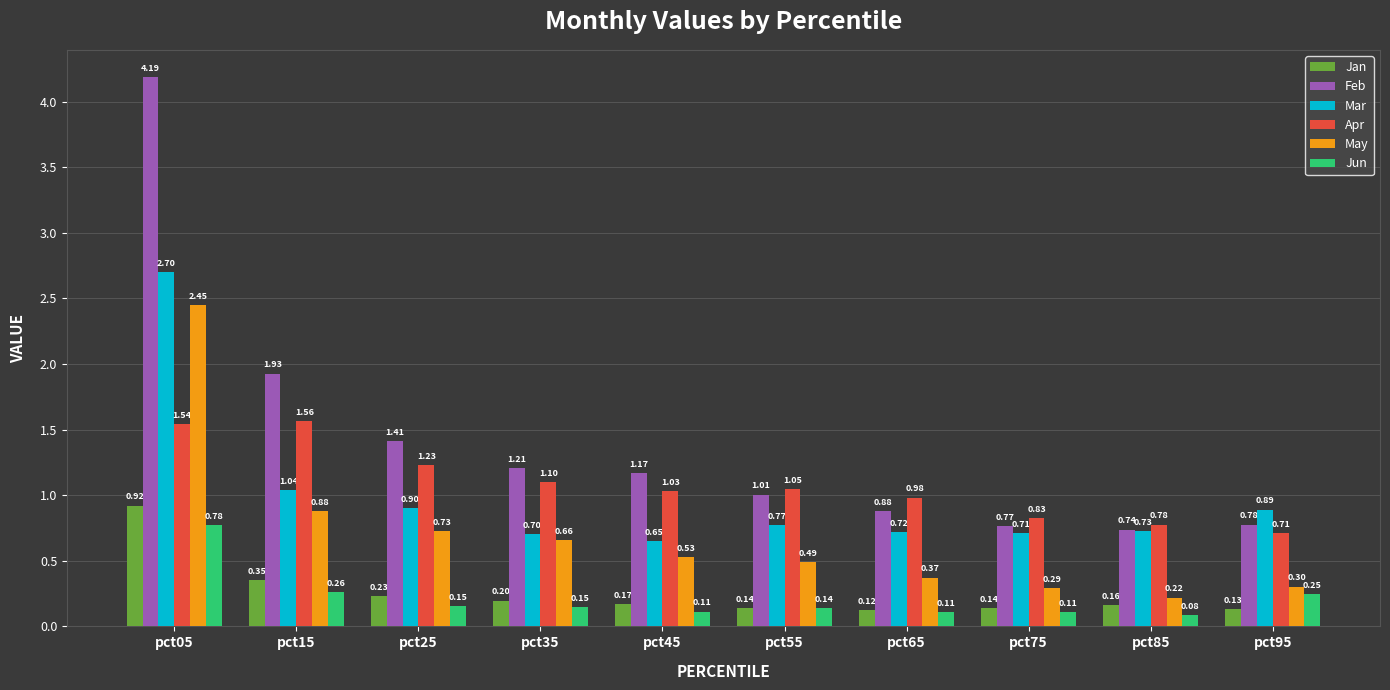

What is the sum of all May values?

6.9